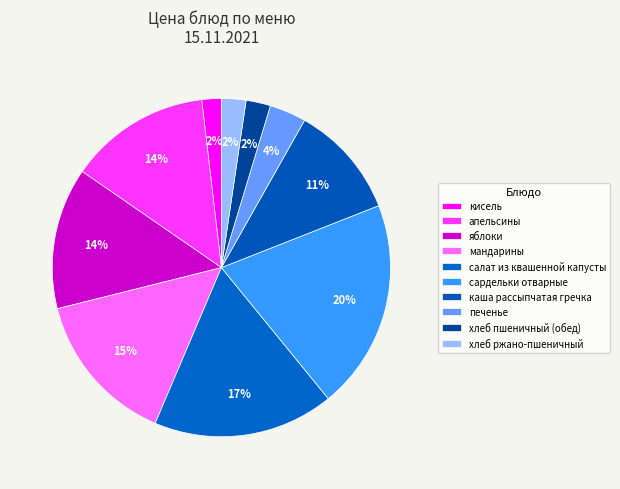

What percentage is the печенье slice, to the nearest percent?

4%